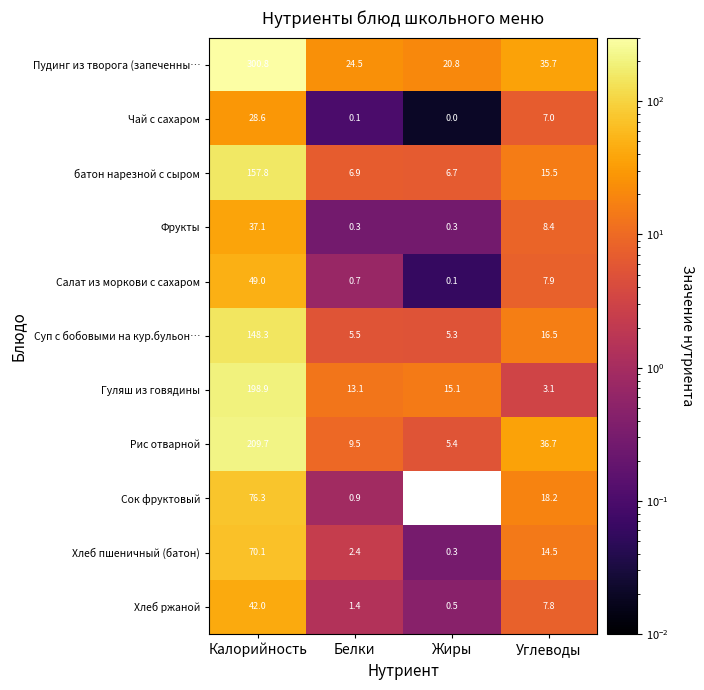

Count the number of categories in the chart.

4